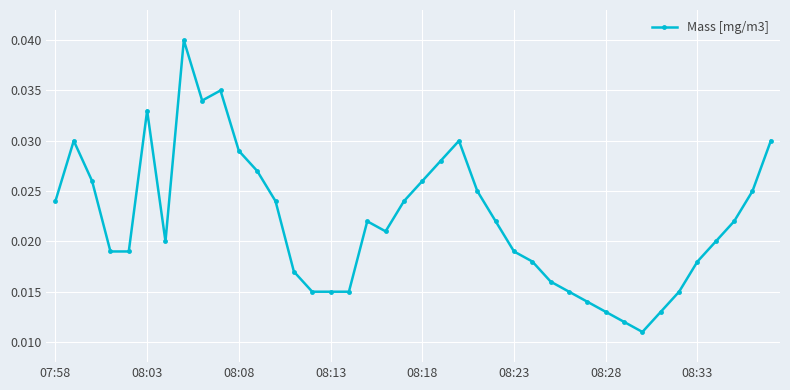

How many distinct data groups are displayed?

1